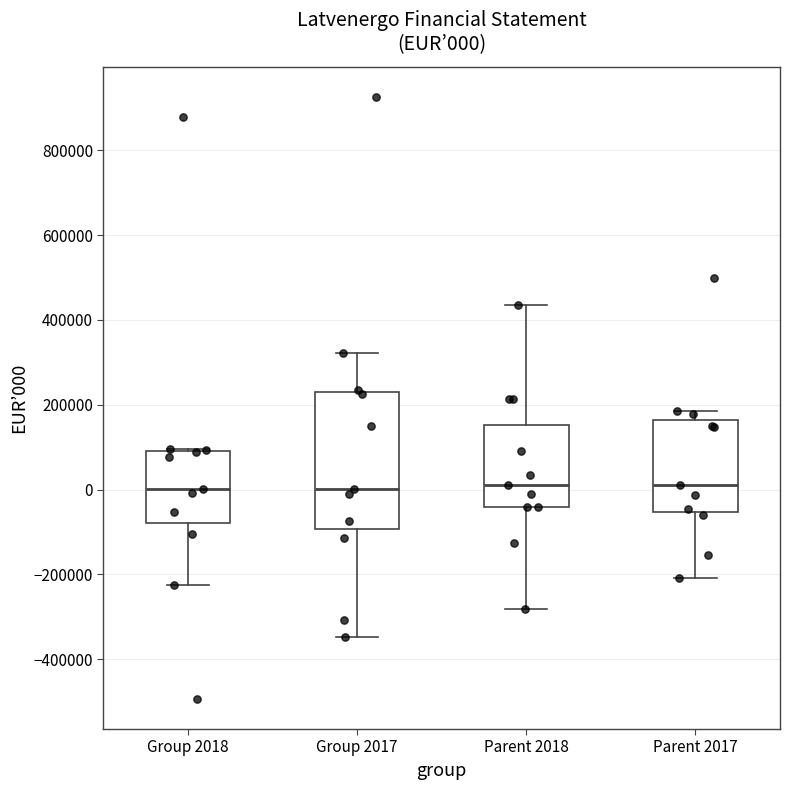

Which box is the tallest, from its lower edge to its upper edge?

Group 2017